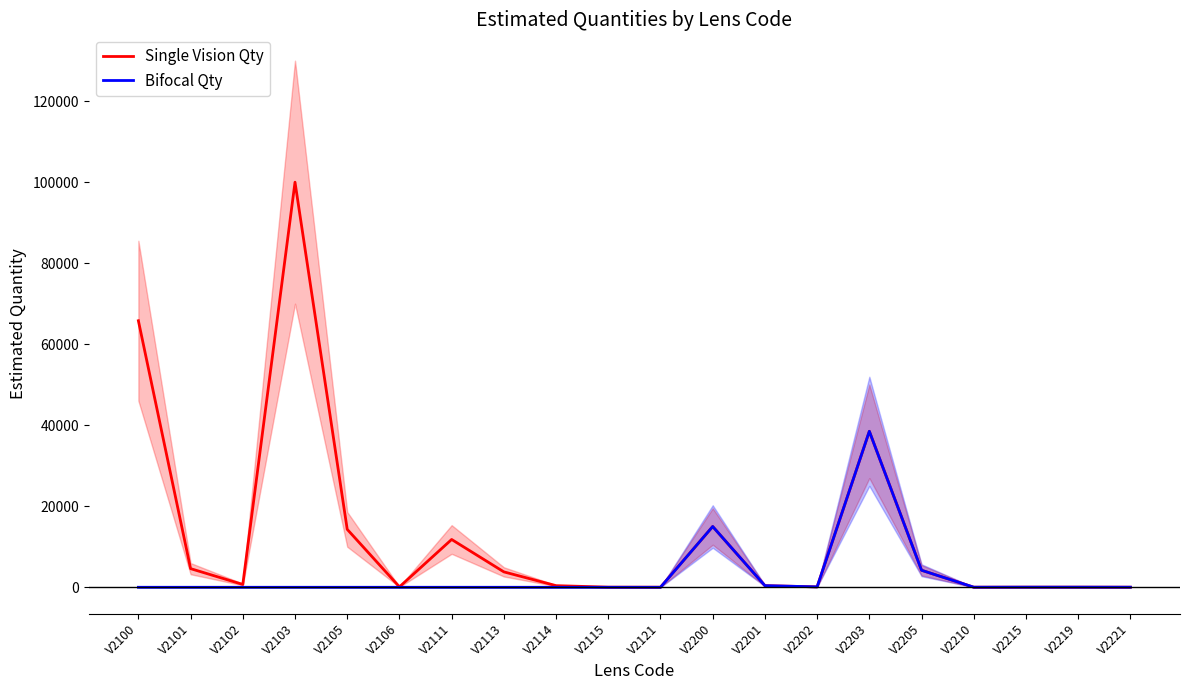

At which label does Bifocal Qty reach its minimum?

V2100